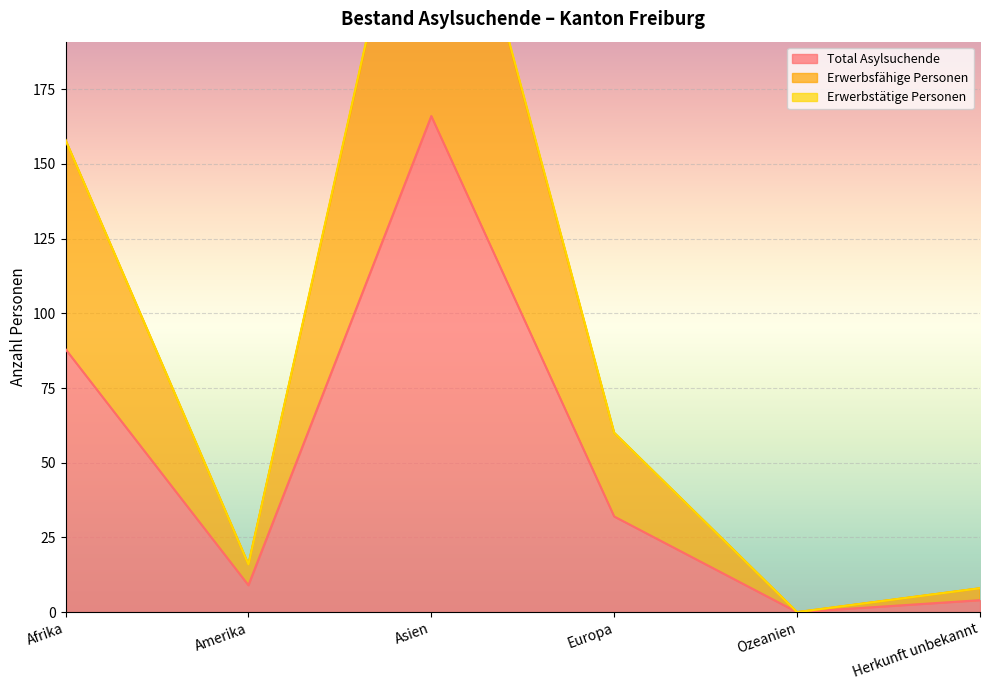

Where is the first local maximum for Total Asylsuchende?

Asien